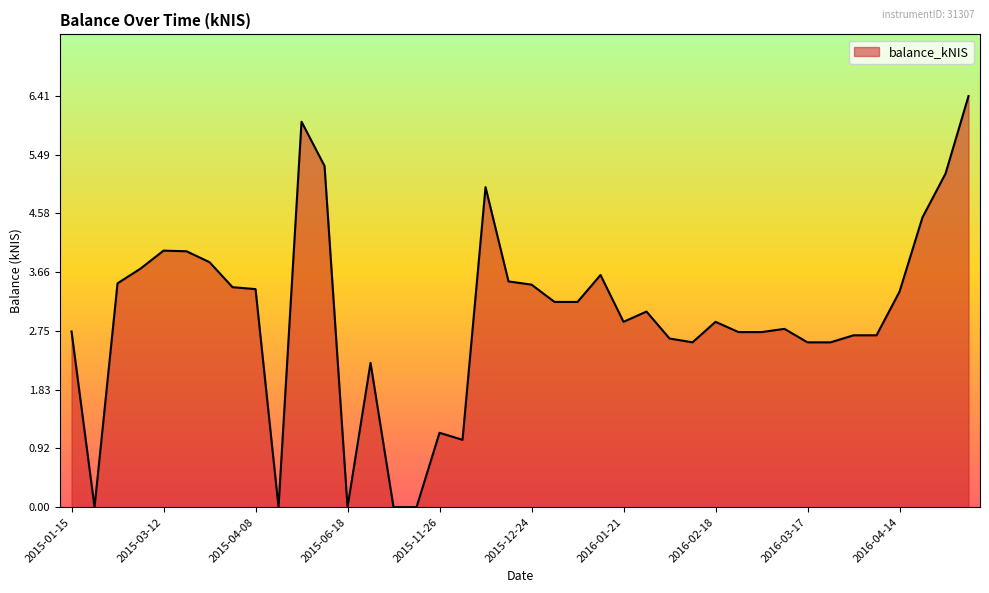

How many lines are shown in the chart?

1